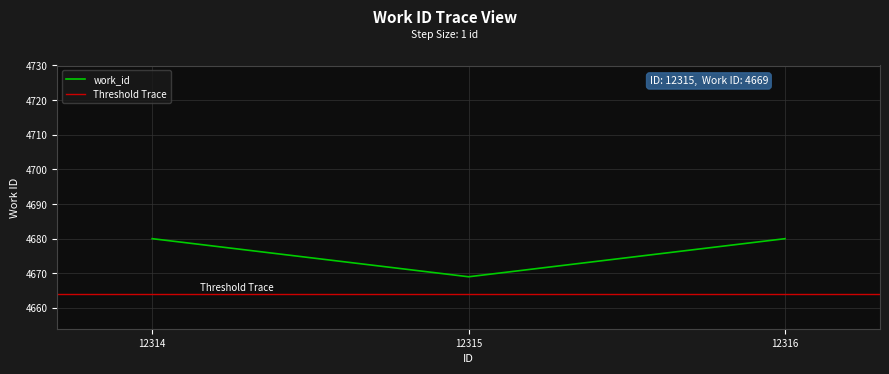

What is the sum of the values at 12316 and 12315?

9349